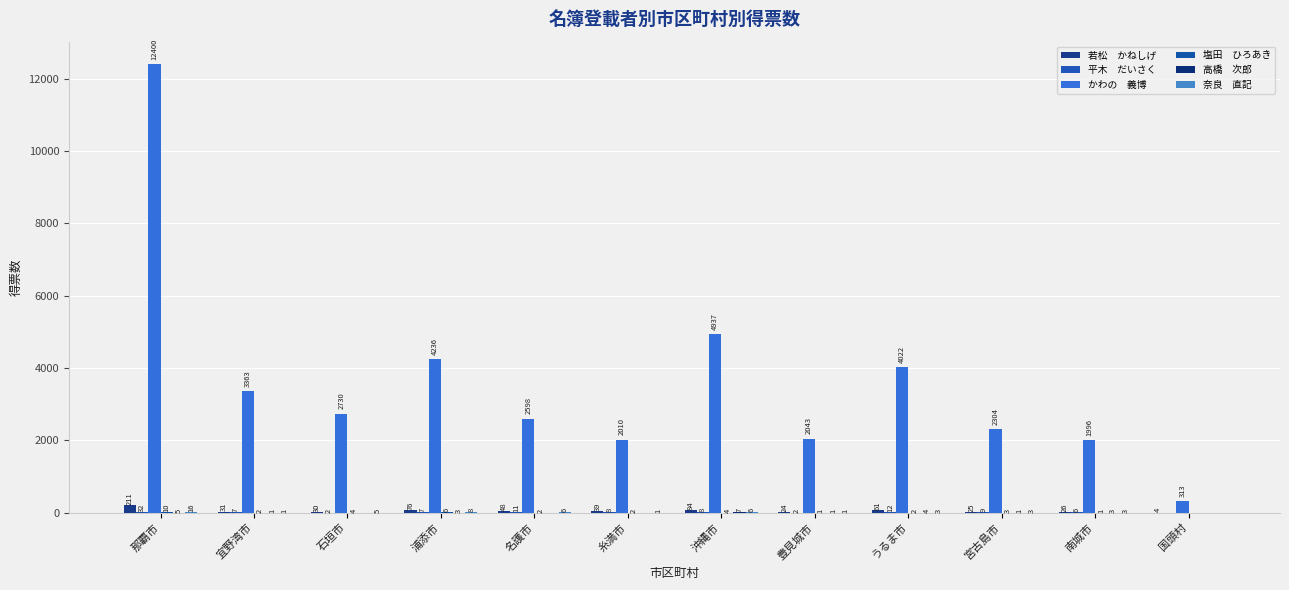

Count the number of categories in the chart.

12